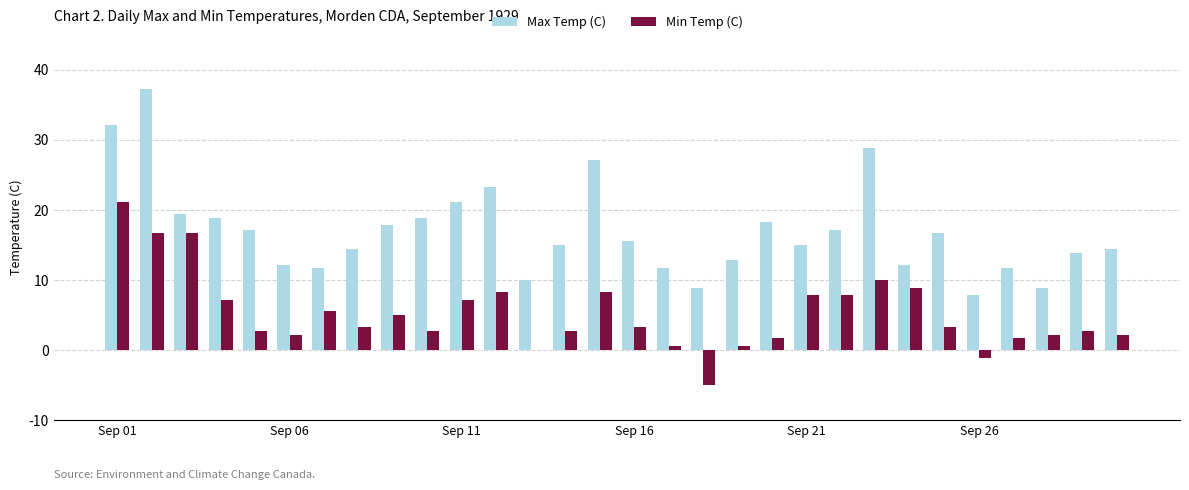

What is the greatest value displayed?

37.2